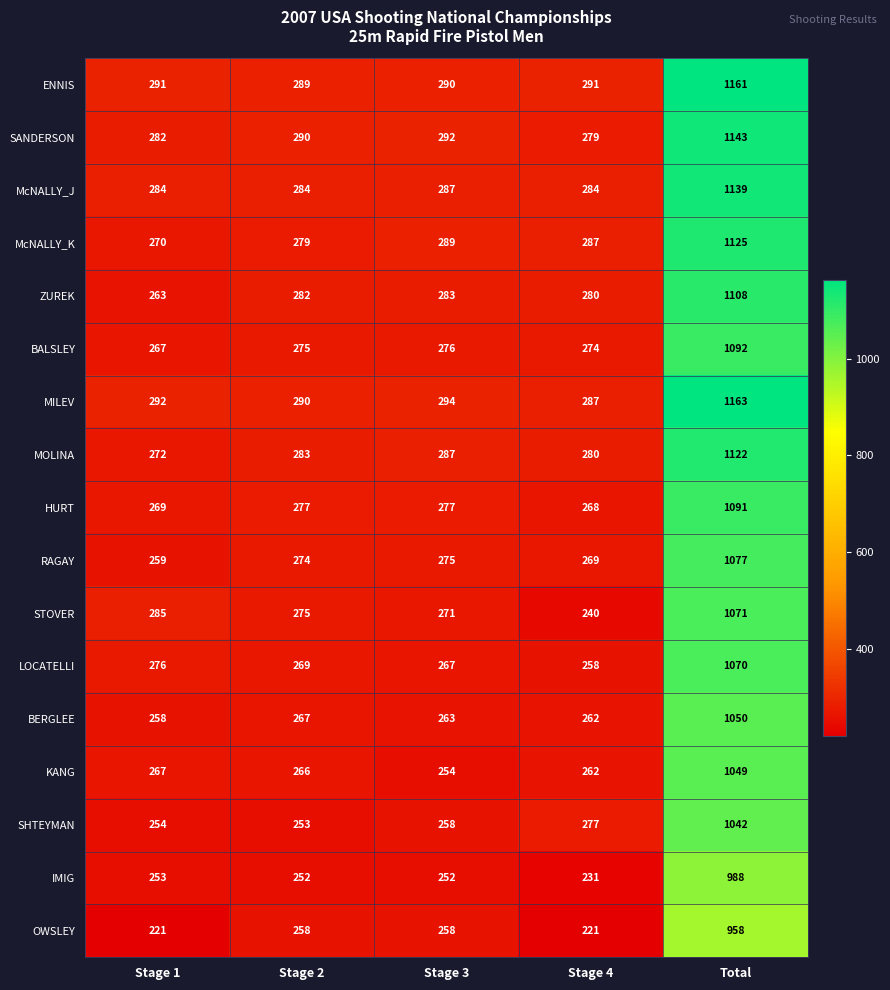

Rank the series by their maximum value, from lowest to highest.

OWSLEY, IMIG, SHTEYMAN, KANG, BERGLEE, LOCATELLI, STOVER, RAGAY, HURT, BALSLEY, ZUREK, MOLINA, McNALLY_K, McNALLY_J, SANDERSON, ENNIS, MILEV